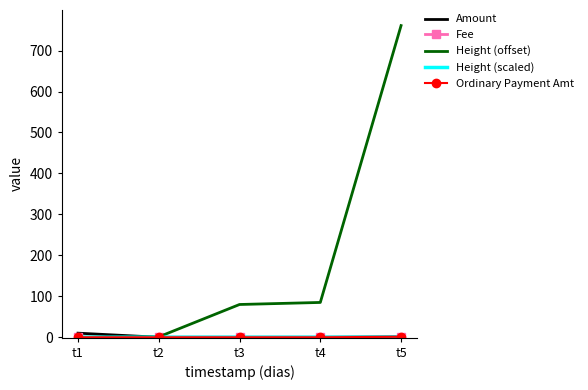

At how many categories does at least one series exceed 284?

1